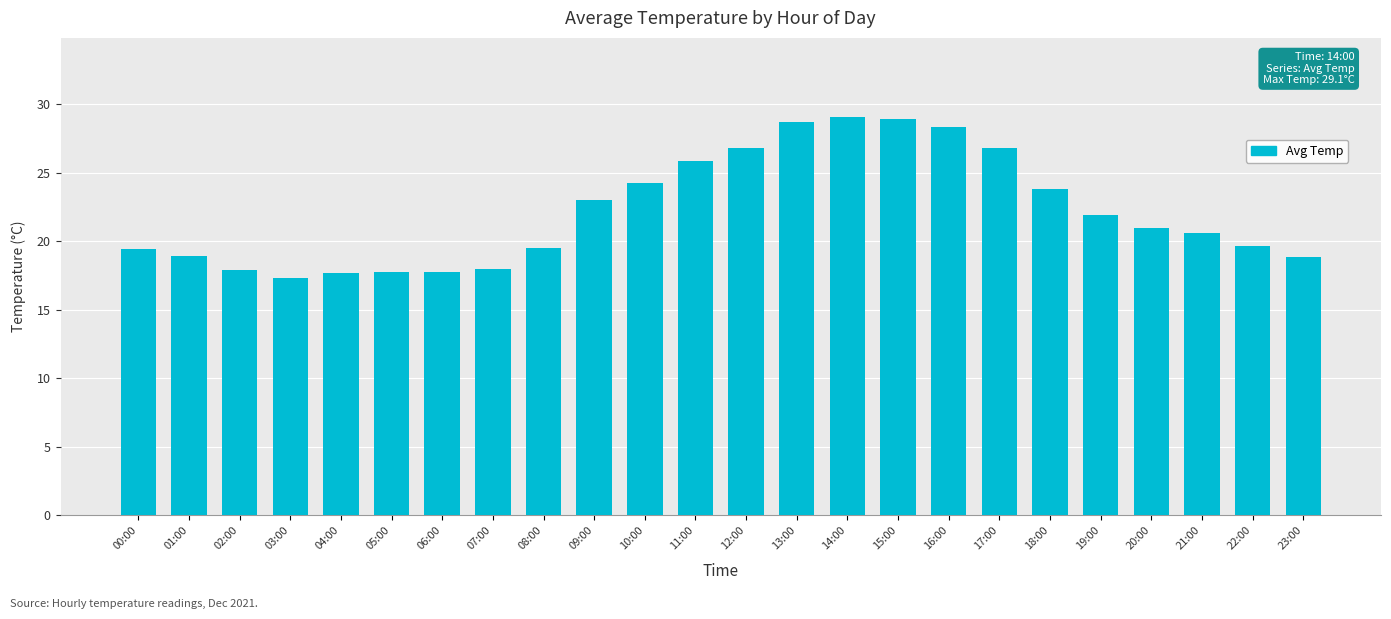

Which has a higher value, 17:00 or 00:00?

17:00